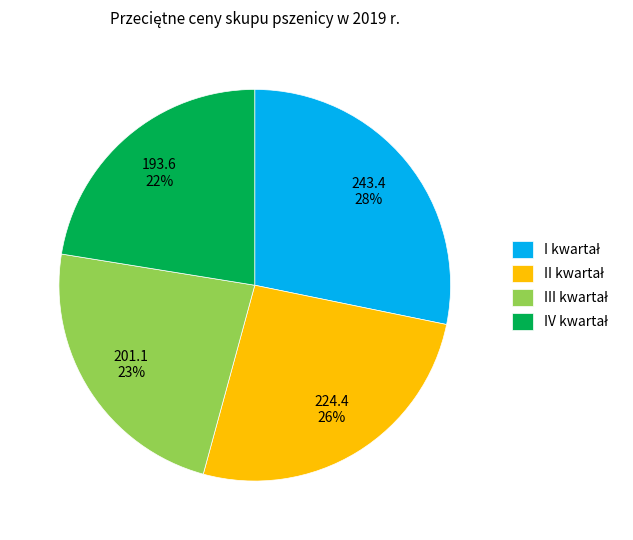

To the nearest percent, what is the difference between the largest and smallest slice percentages?

6%